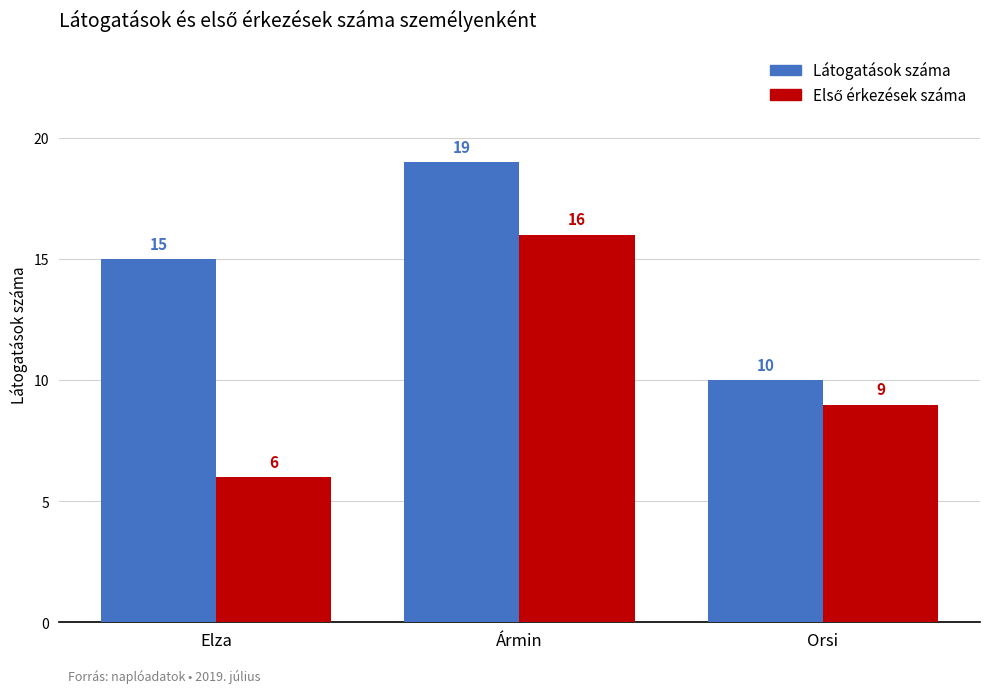

Is it true that Látogatások száma equals 21 at Elza?

False